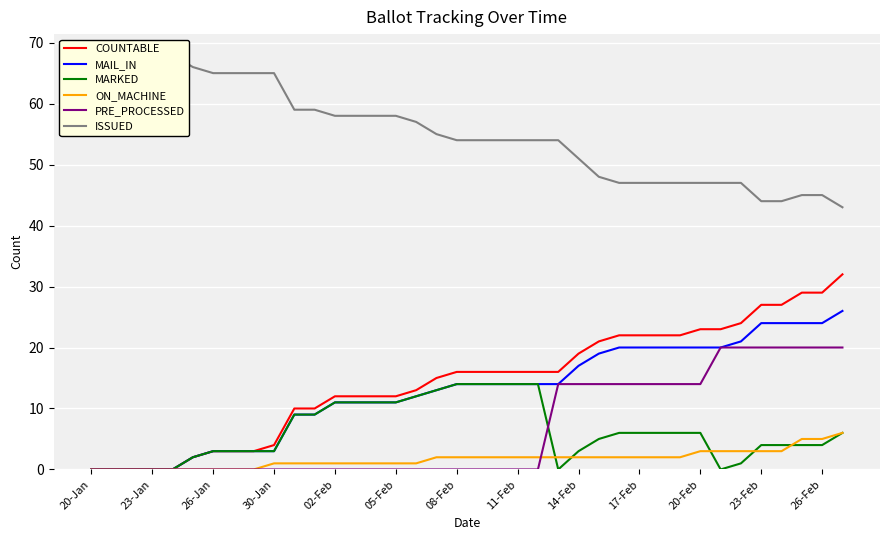

True or false: MARKED has a value of 11 at 05-Feb.

True